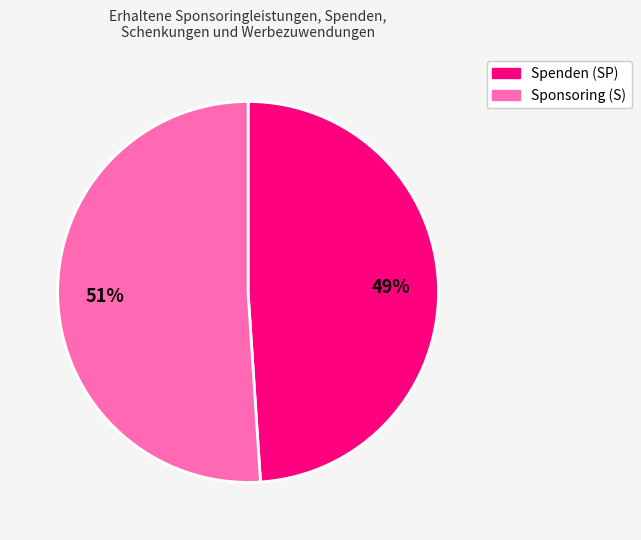

Is there a majority slice in this chart?

Yes